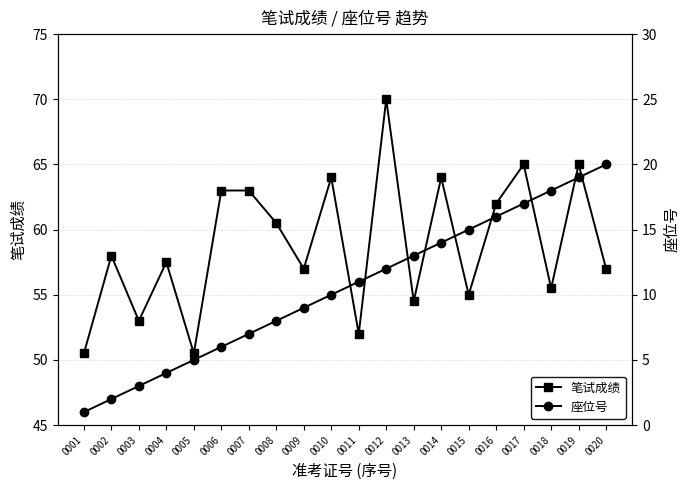

True or false: 座位号 has a value of 7.0 at 0007.

True